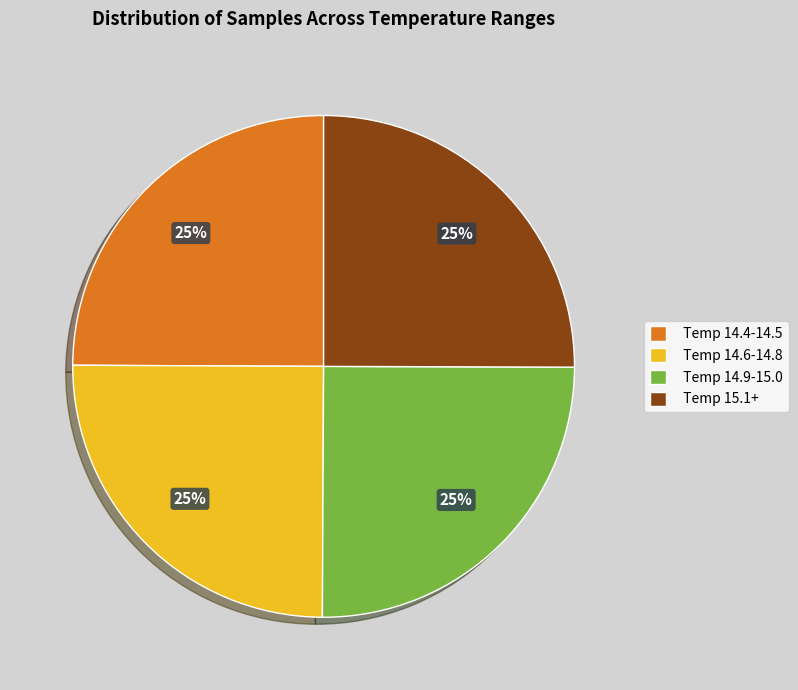

To the nearest percent, what percentage of the pie is Temp 15.1+?

25%